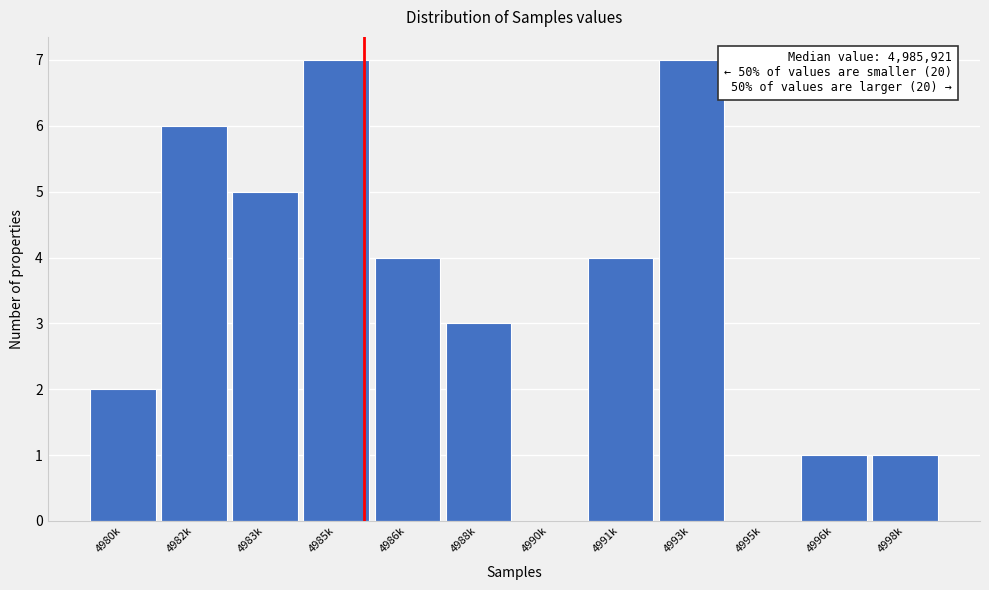

Reading left to right, what are all the values shown in this chart?

4980k=2	4982k=6	4983k=5	4985k=7	4986k=4	4988k=3	4990k=0	4991k=4	4993k=7	4995k=0	4996k=1	4998k=1